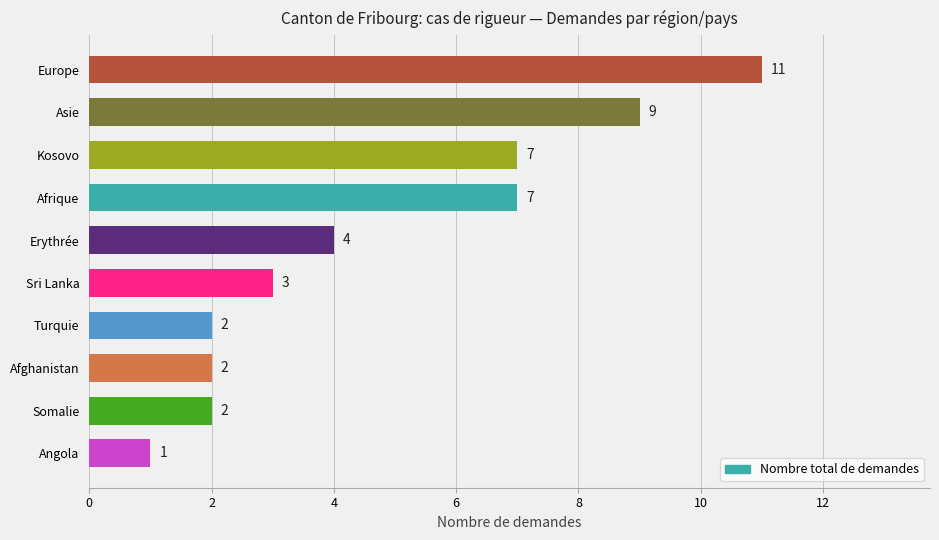

What is the sum of the values at Angola and Turquie?

3